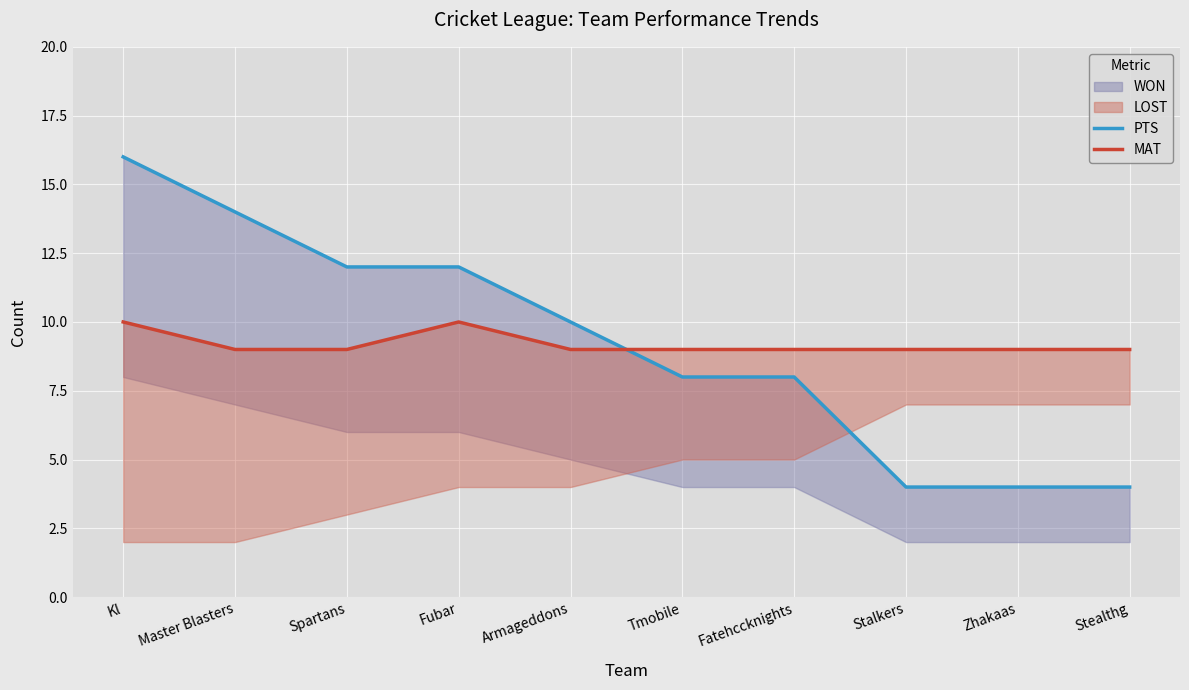

Does the chart display data point markers on the line(s)?

No